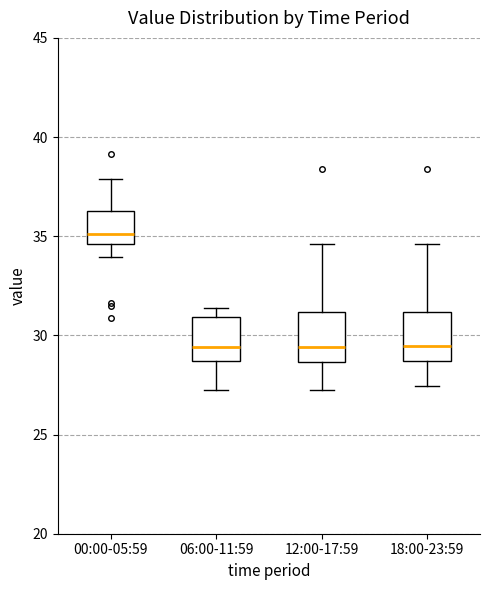

Reading left to right, read every box against the y-axis: the position of its median line, the range the box covers, and the ends of its whiskers. The values are not printed on the chart, so give them approximately, as read against the axis.

00:00-05:59: median 35.0, box 34.5 to 36.5, whiskers 34.0 to 38.0
06:00-11:59: median 29.5, box 28.5 to 31.0, whiskers 27.0 to 31.5
12:00-17:59: median 29.5, box 28.5 to 31.0, whiskers 27.0 to 34.5
18:00-23:59: median 29.5, box 28.5 to 31.0, whiskers 27.5 to 34.5